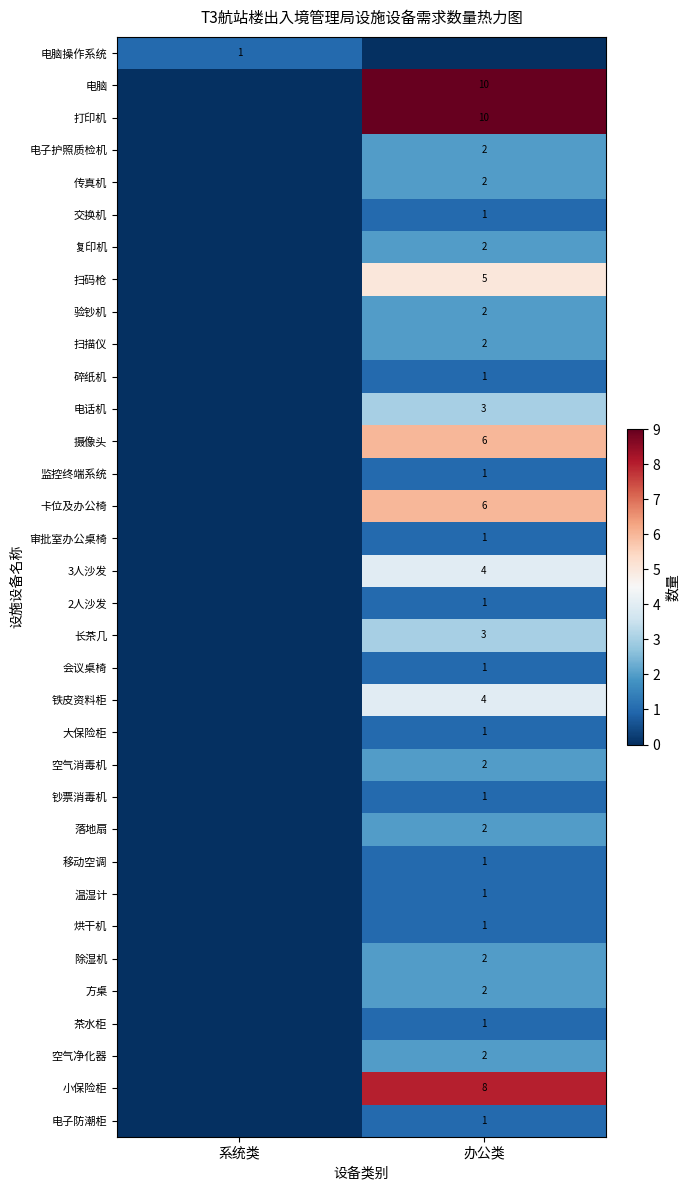

At which category is the sum across all series the highest?

办公类